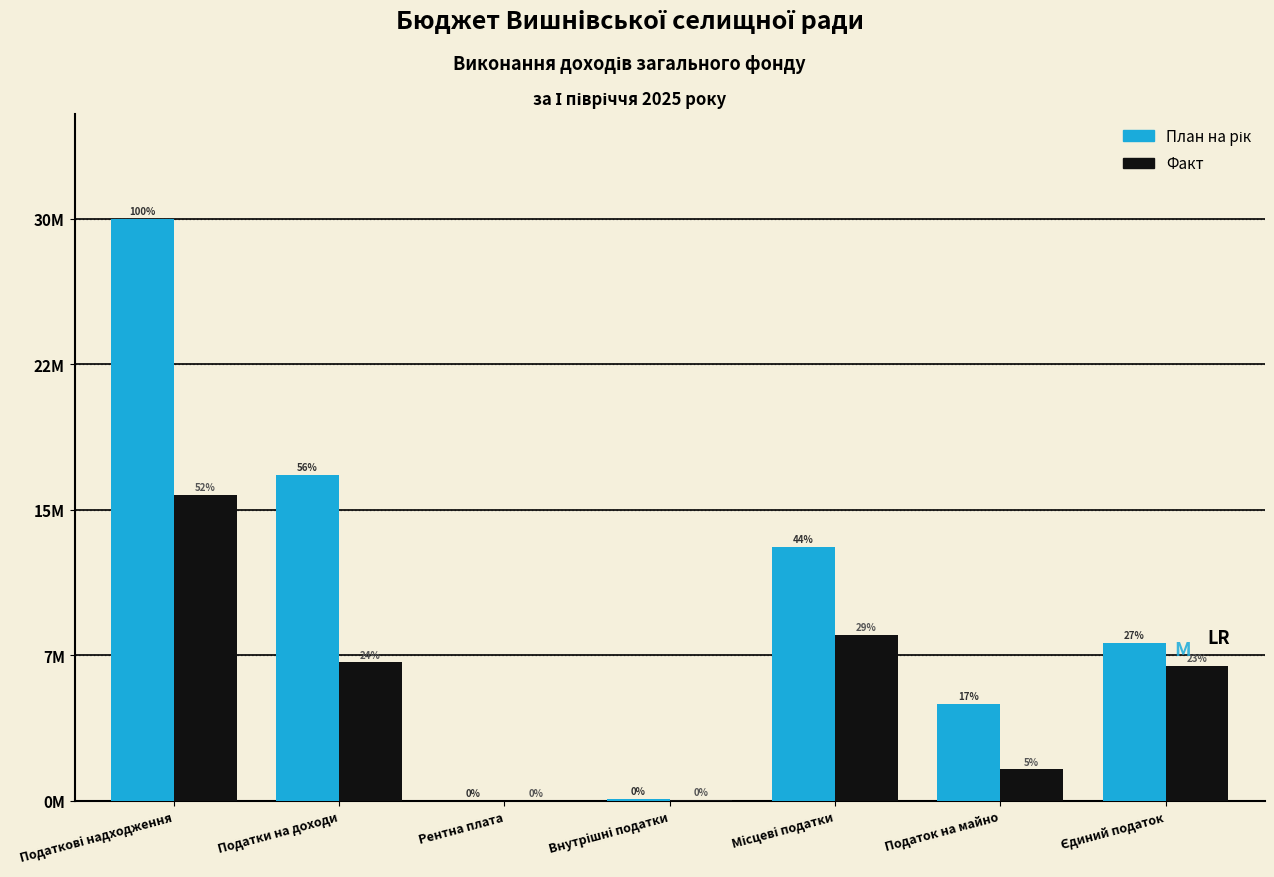

Are the bars grouped side by side (vs. stacked)?

Yes